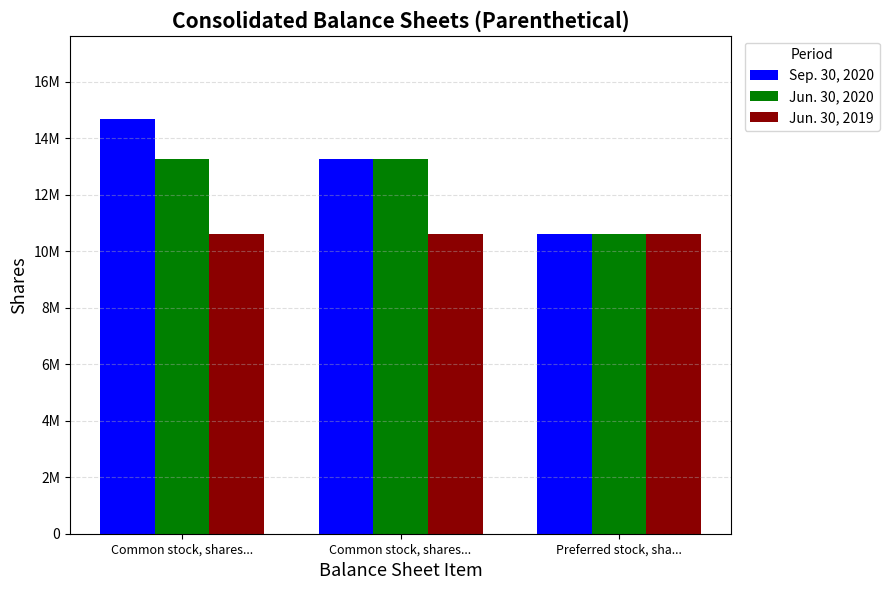

At which label does Jun. 30, 2020 reach its peak?

Common stock, shares...